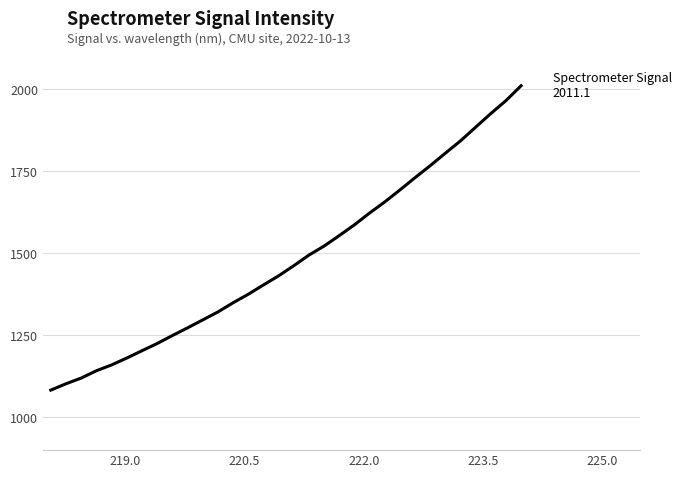

What is the difference between the maximum and minimum values?

928.1